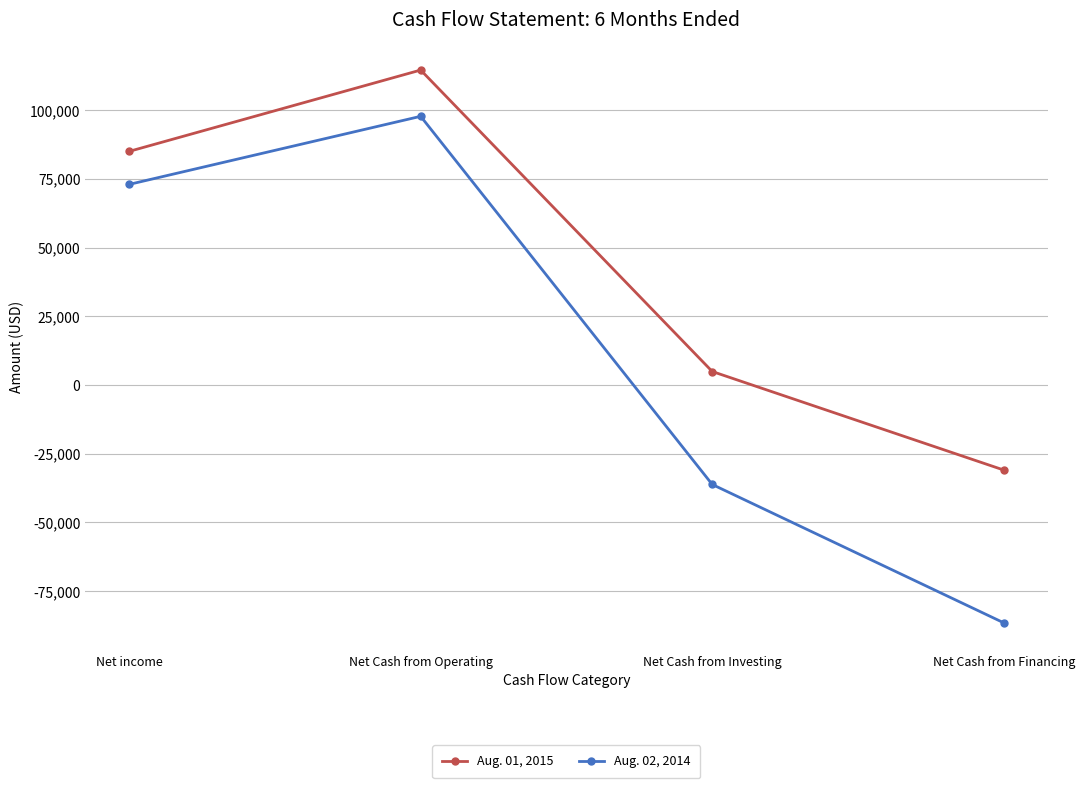

Is it true that Aug. 02, 2014 equals 125535 at Net income?

False